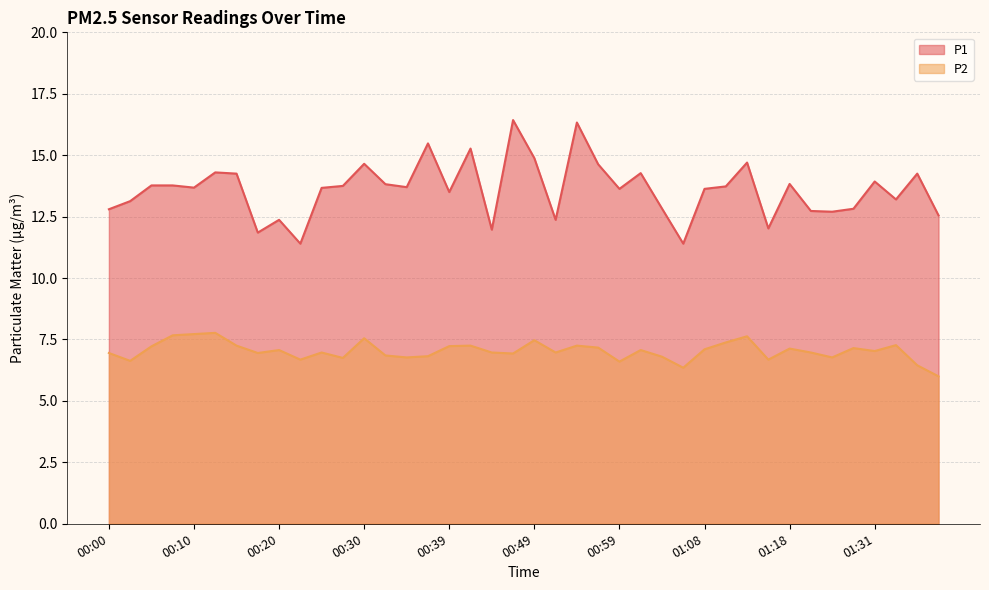

Count the number of categories in the chart.

40